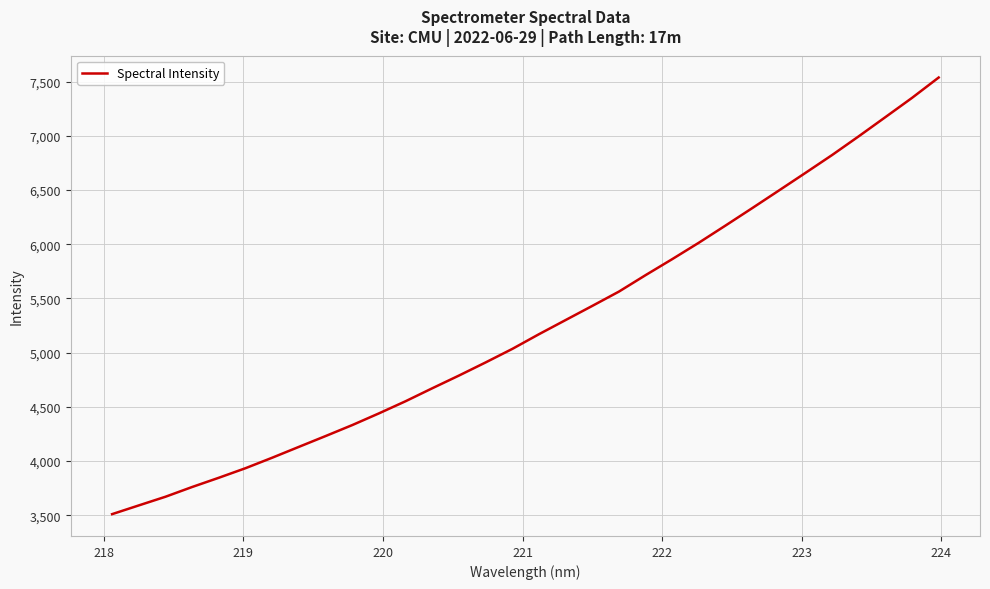

What is the greatest value displayed?

7538.1